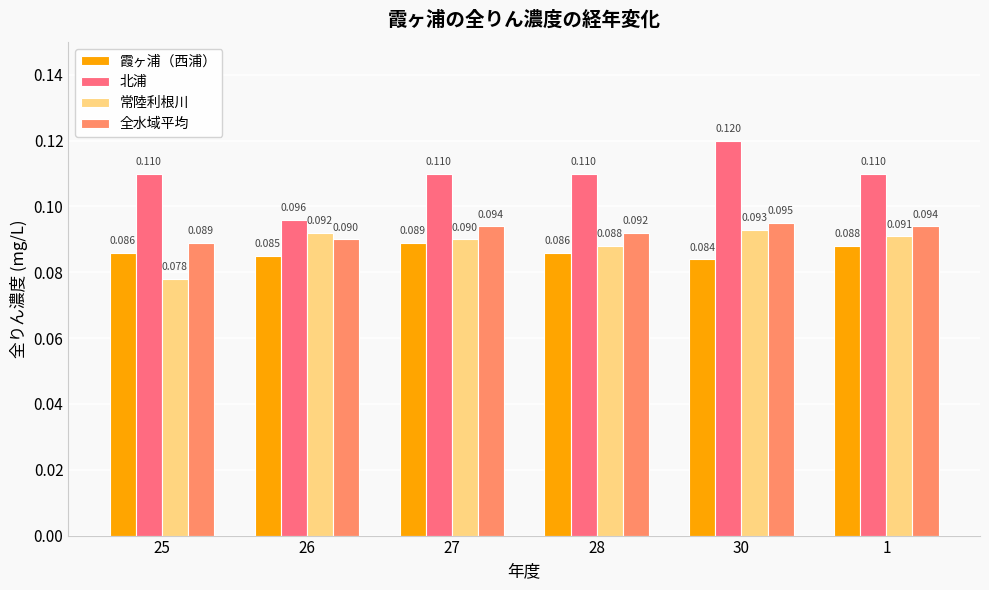

What position from the right is 26?

5